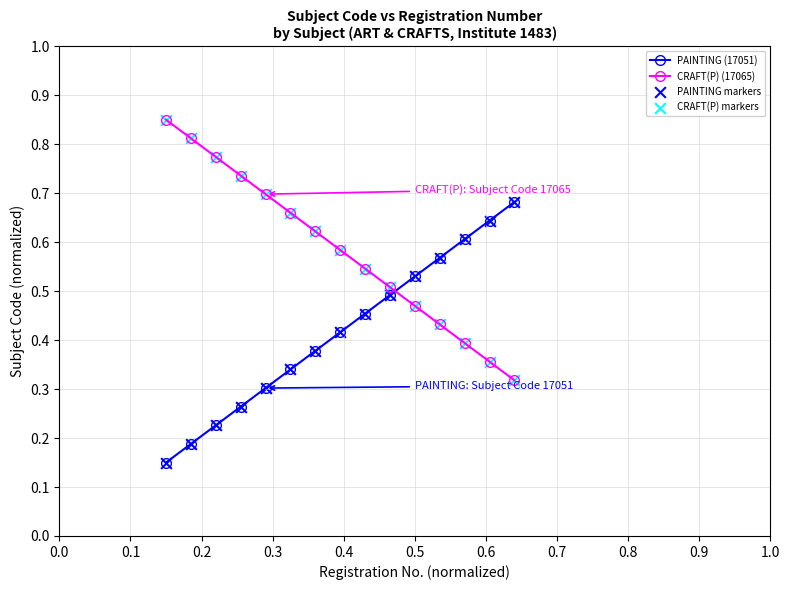

True or false: CRAFT(P) (17065) has more than 2 interior local peaks.

False